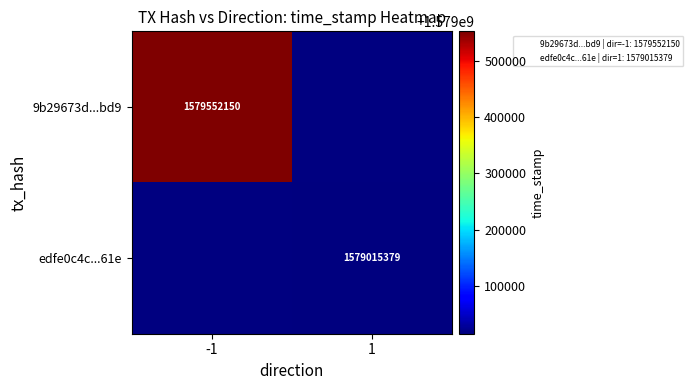

Is the value of 9b29673d...bd9 at -1 greater than the value of edfe0c4c...61e at 1?

Yes